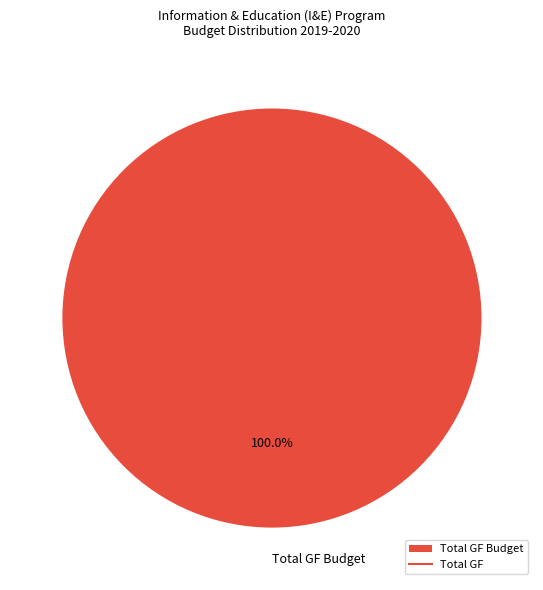

Rank the categories by value from lowest to highest.

Total GF Budget